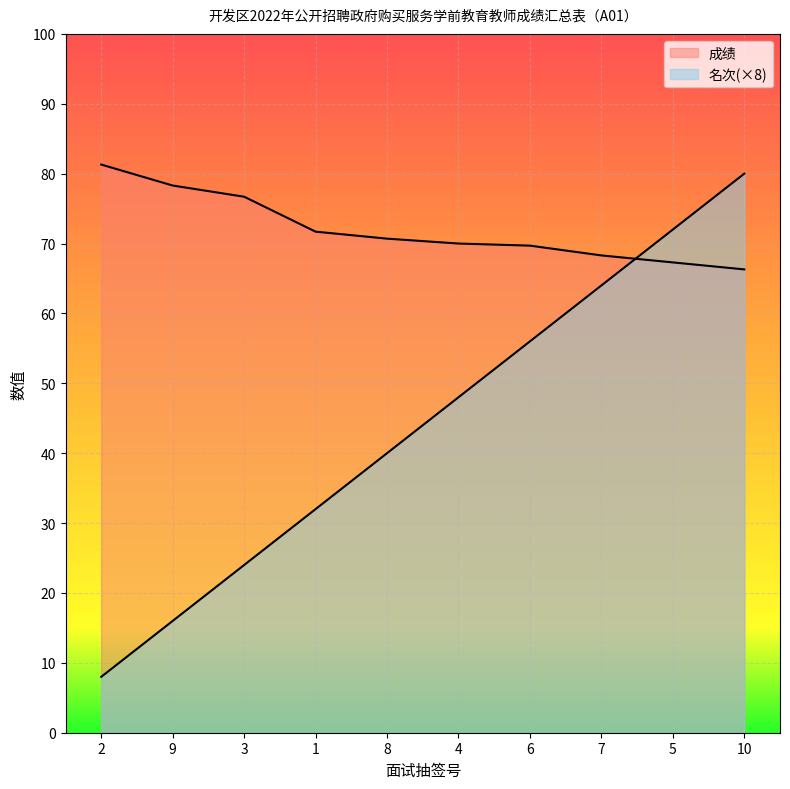

Reading left to right, extract all data points from this chart.

成绩: 81.3	78.3	76.7	71.7	70.7	70.0	69.7	68.3	67.3	66.3
名次: 8.0	16.0	24.0	32.0	40.0	48.0	56.0	64.0	72.0	80.0